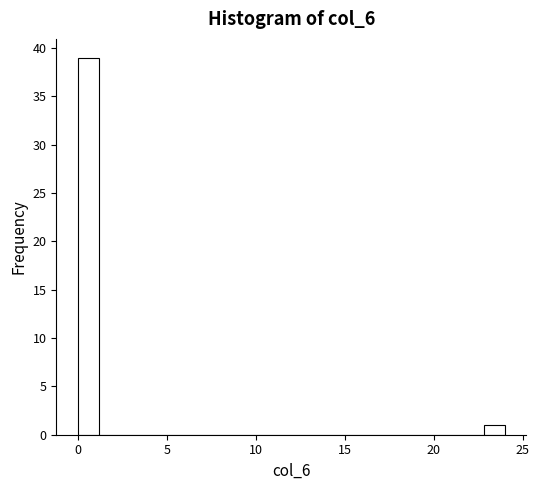

Read against the x-axis, roughly where is the centre of the tallest bar?

0.5